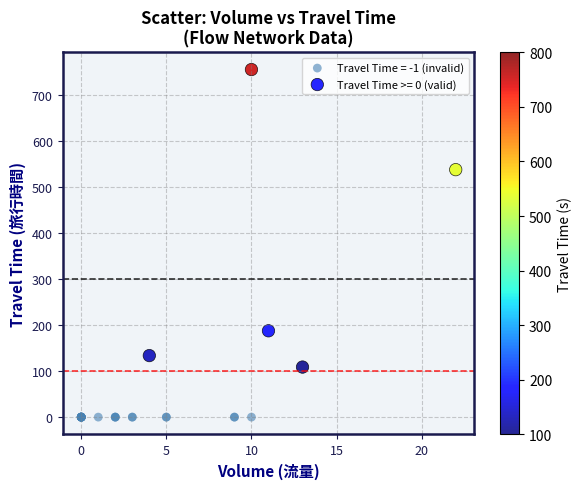

Which series contains the highest Y value?

Travel Time >= 0 (valid)